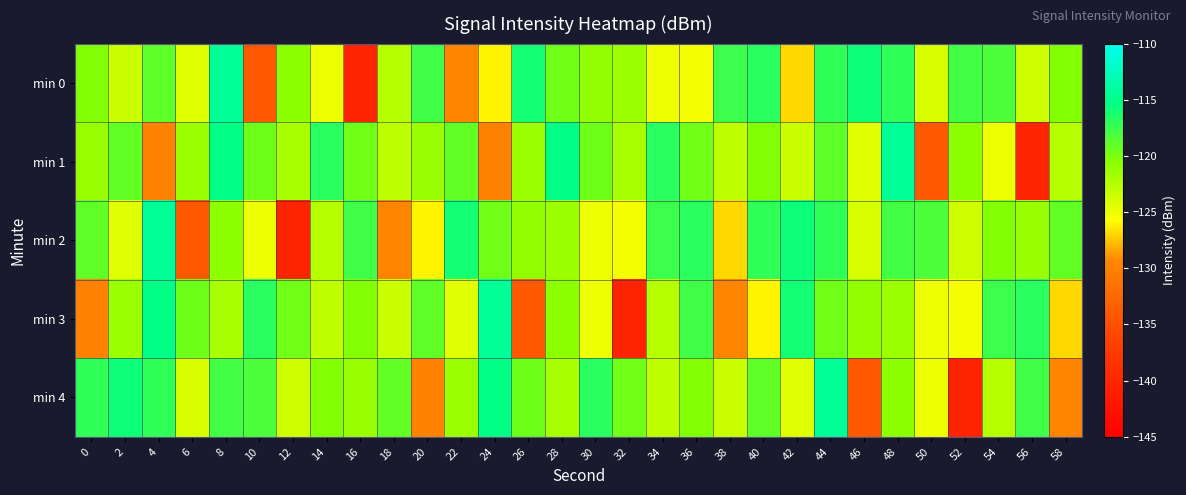

Between 22 and 20, which is larger?

20